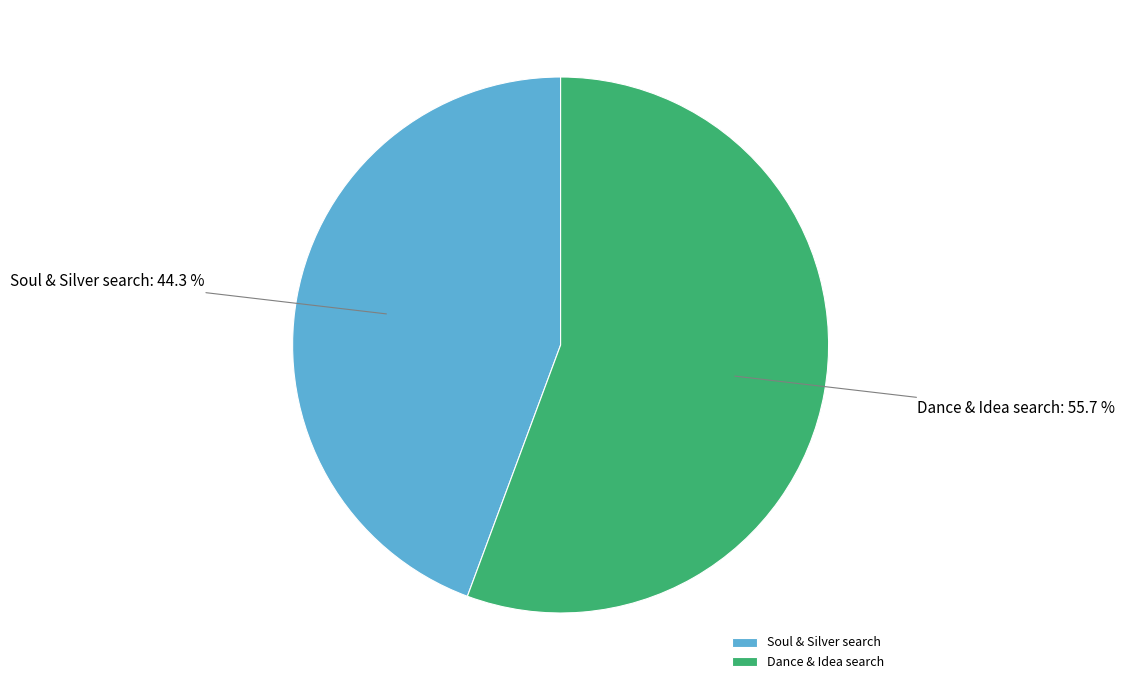

What portion of the pie excludes Soul & Silver search?

55.7%